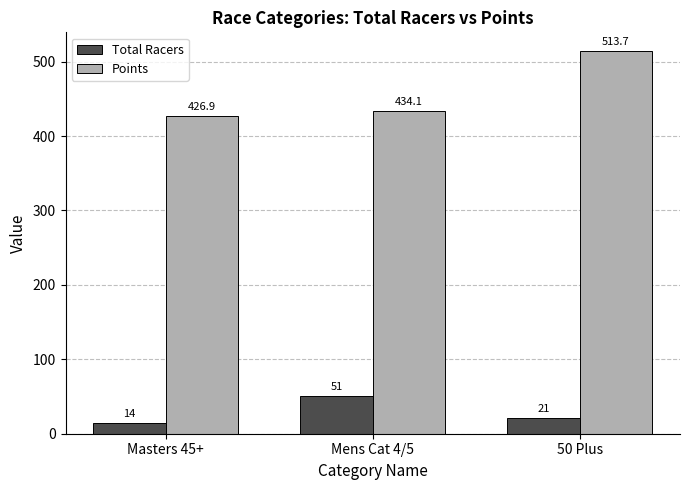

Reading left to right, extract all data points from this chart.

Total Racers: Masters 45+=14.0	Mens Cat 4/5=51.0	50 Plus=21.0
Points: Masters 45+=426.9	Mens Cat 4/5=434.1	50 Plus=513.7